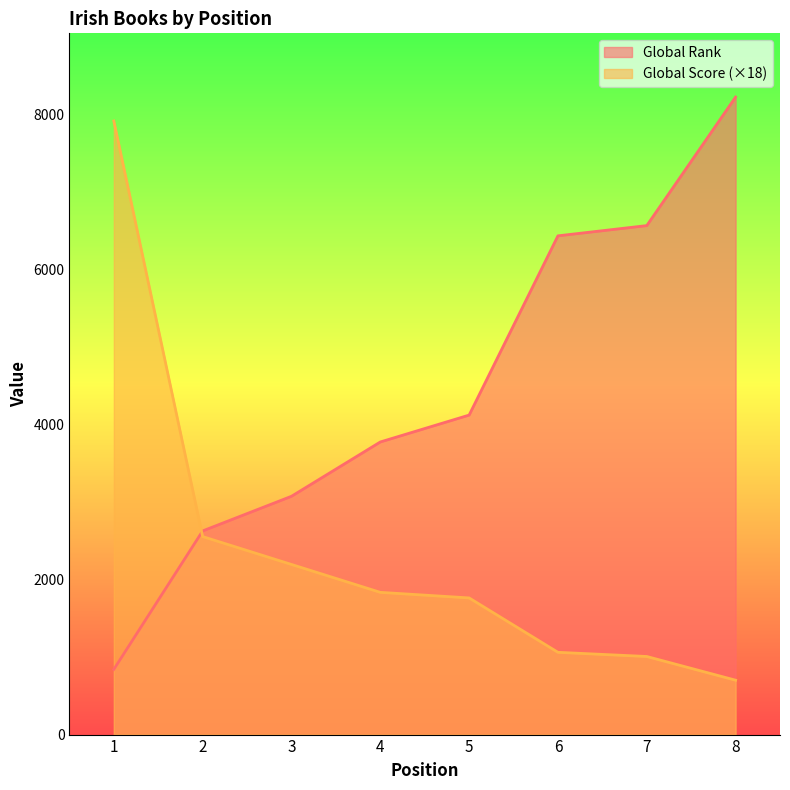

Where is Global Score nearest to the value 4311?

2